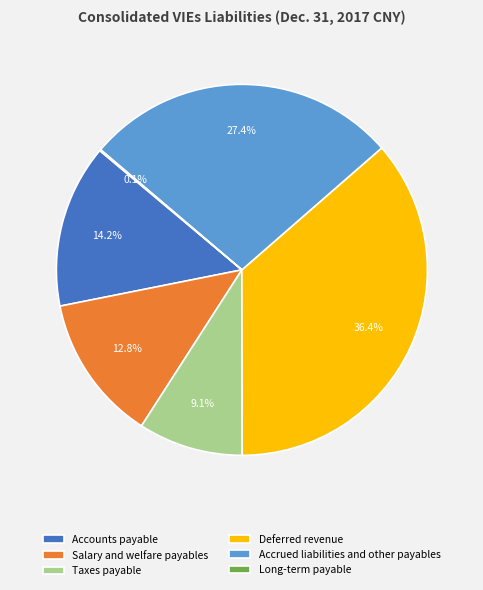

Does Deferred revenue represent more than half of the total?

No